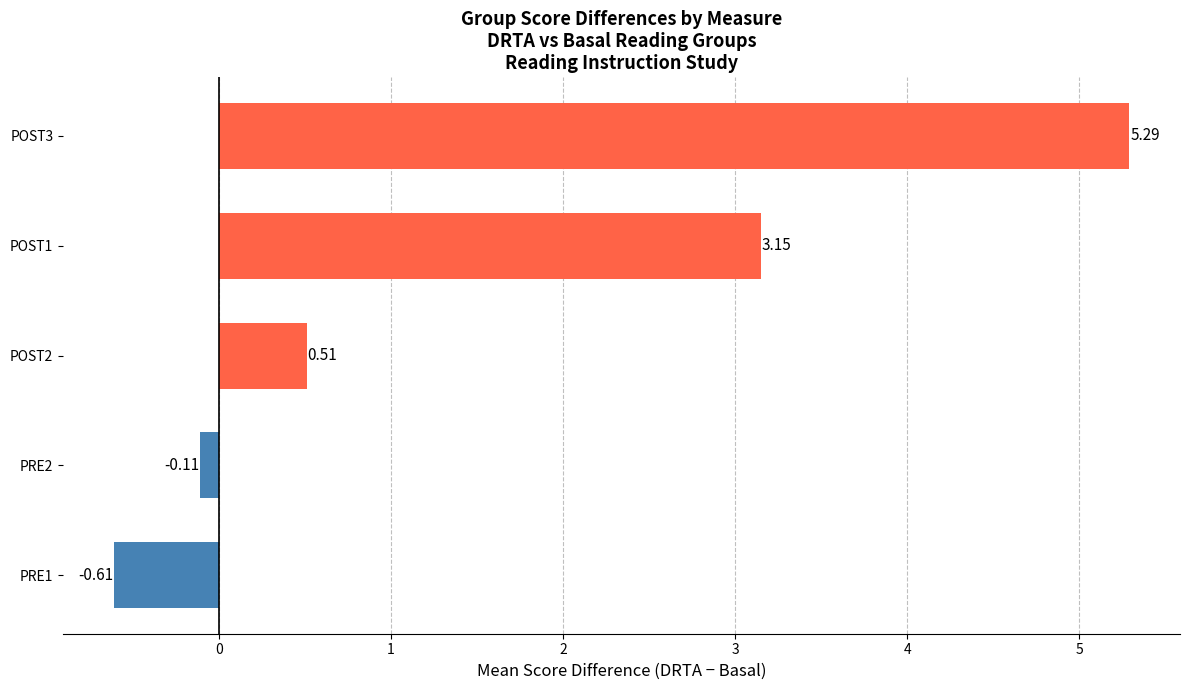

Which has a higher value, PRE1 or POST1?

POST1